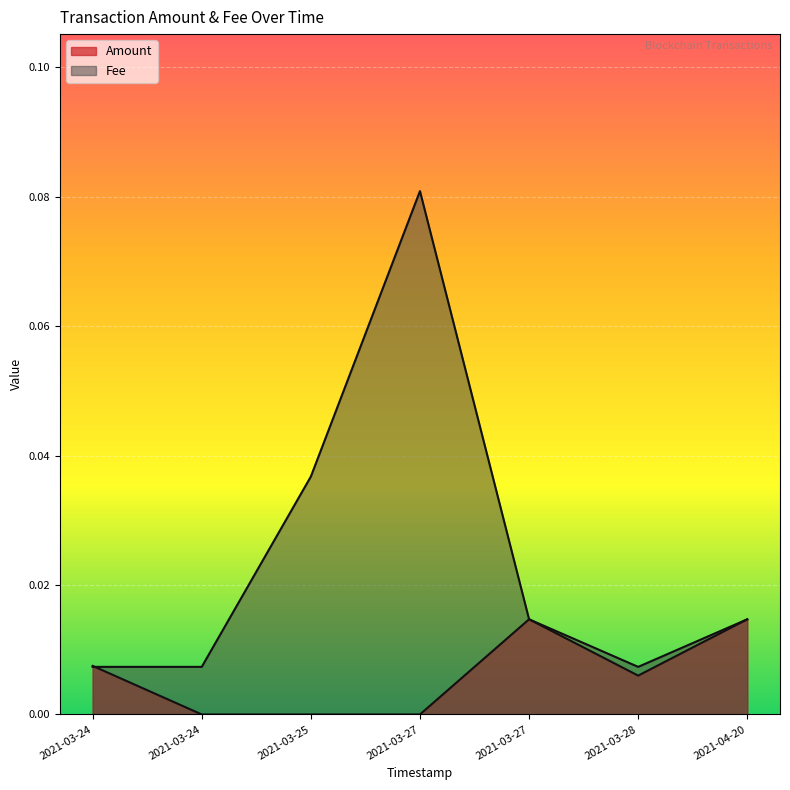

How many interior local peaks does the Fee series have?

1